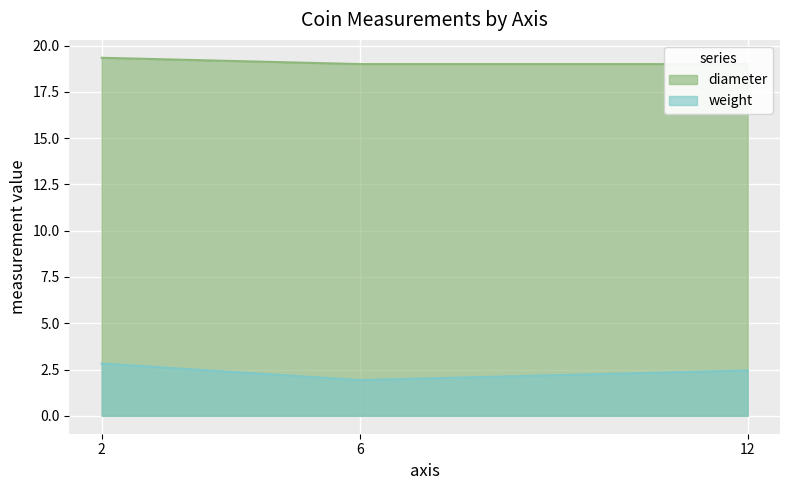

Does the chart display data point markers on the line(s)?

No